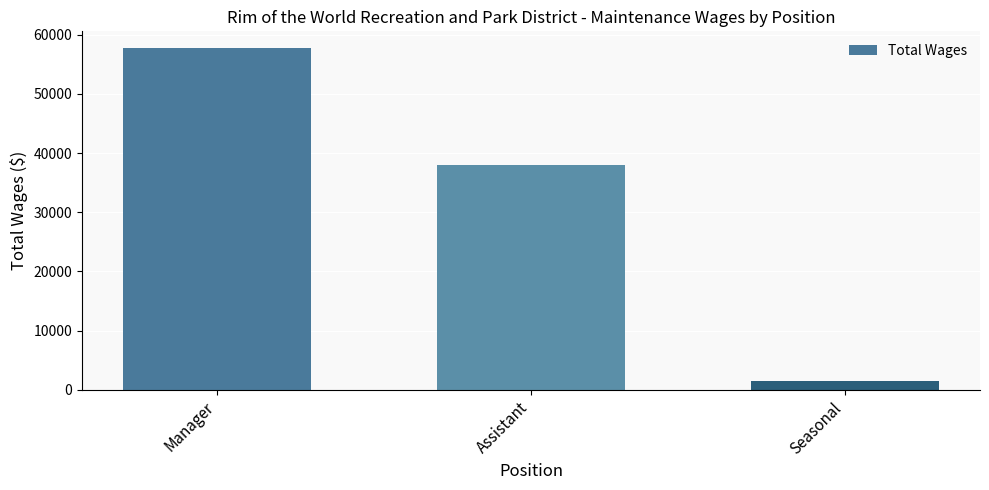

Rank the categories by value from highest to lowest.

Manager, Assistant, Seasonal